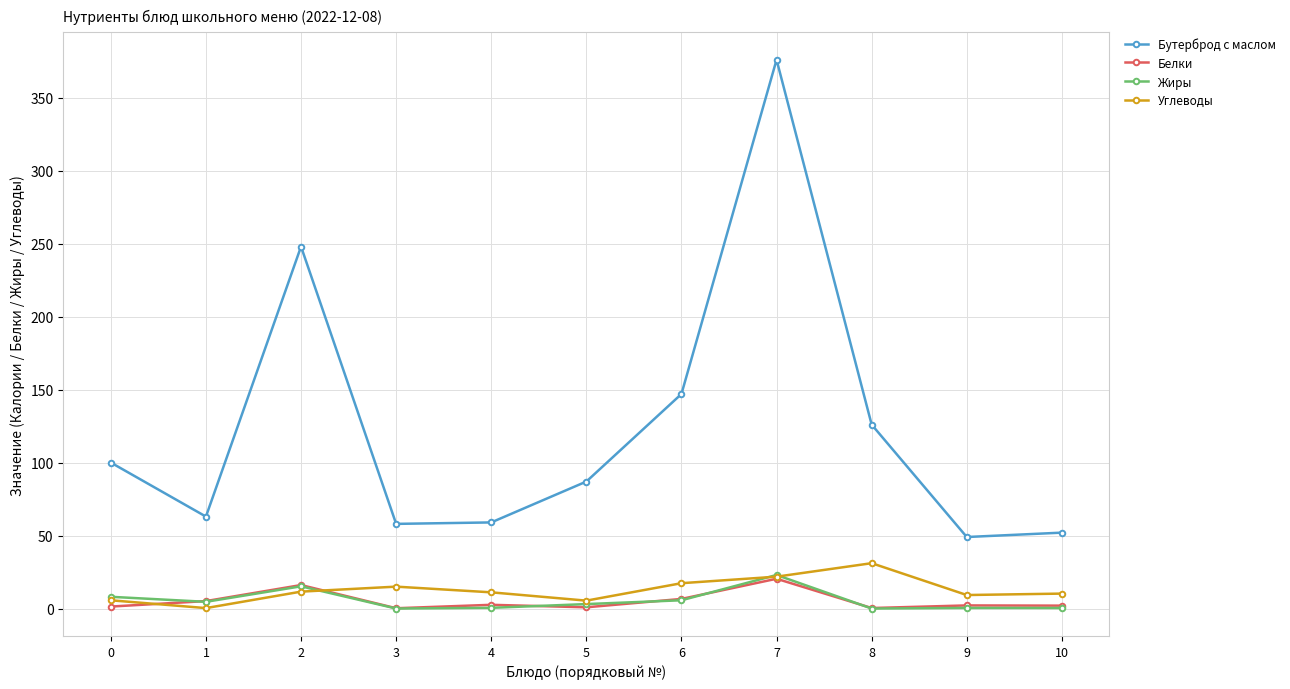

Where is the first local maximum for Бутерброд с маслом?

2